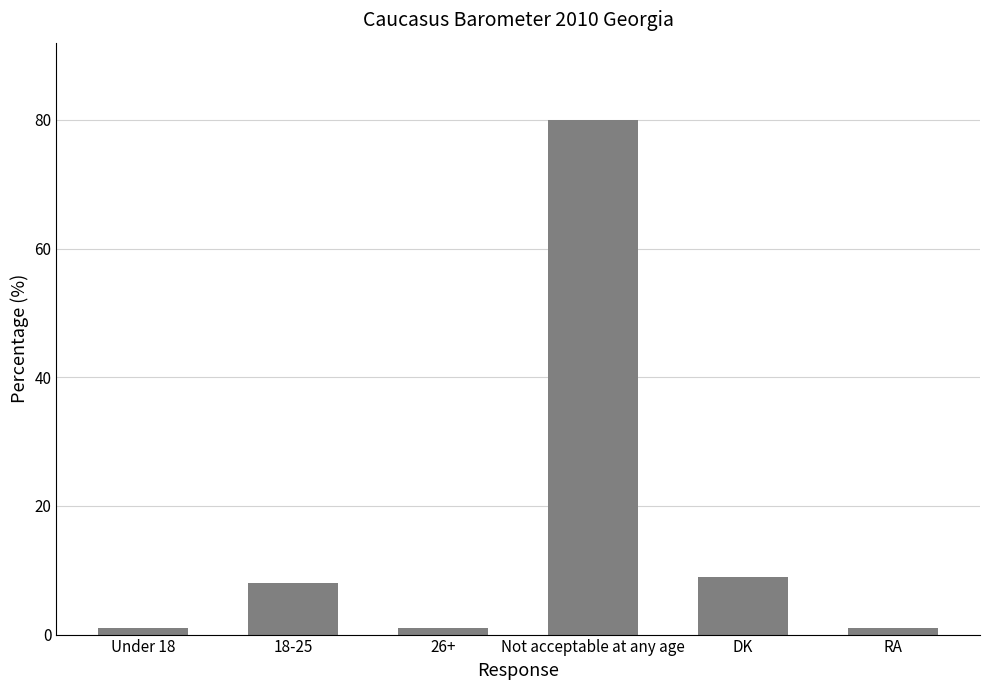

Approximately how many times larger is the value at Under 18 compared to DK?

0.1